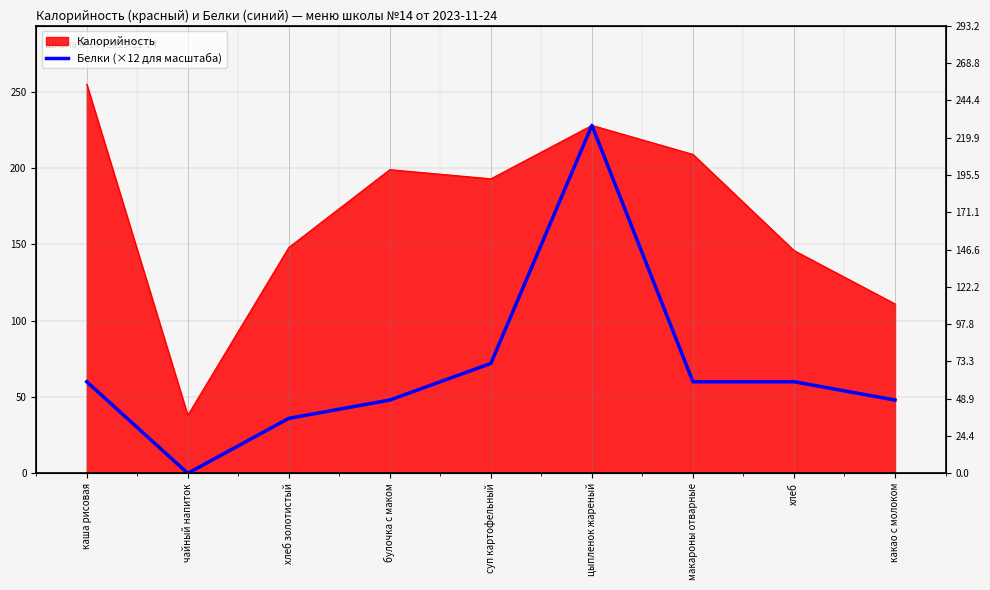

At which category does the chart reach its minimum across all series?

чайный напиток